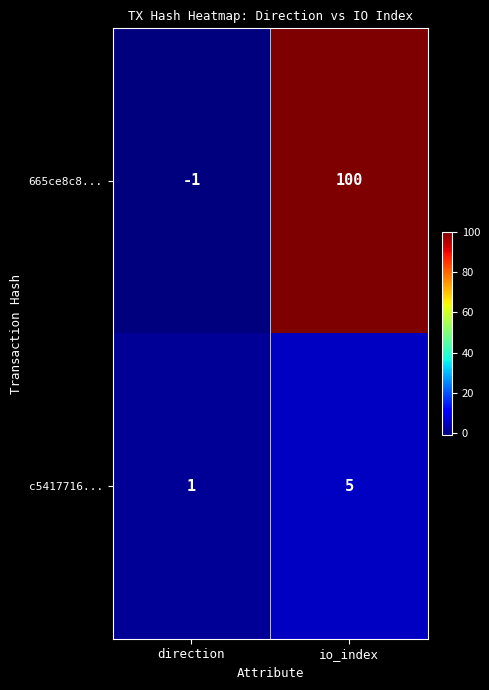

Reading left to right, transcribe all the data shown in this chart.

665ce8c8...: direction=-1	io_index=100
c5417716...: direction=1	io_index=5